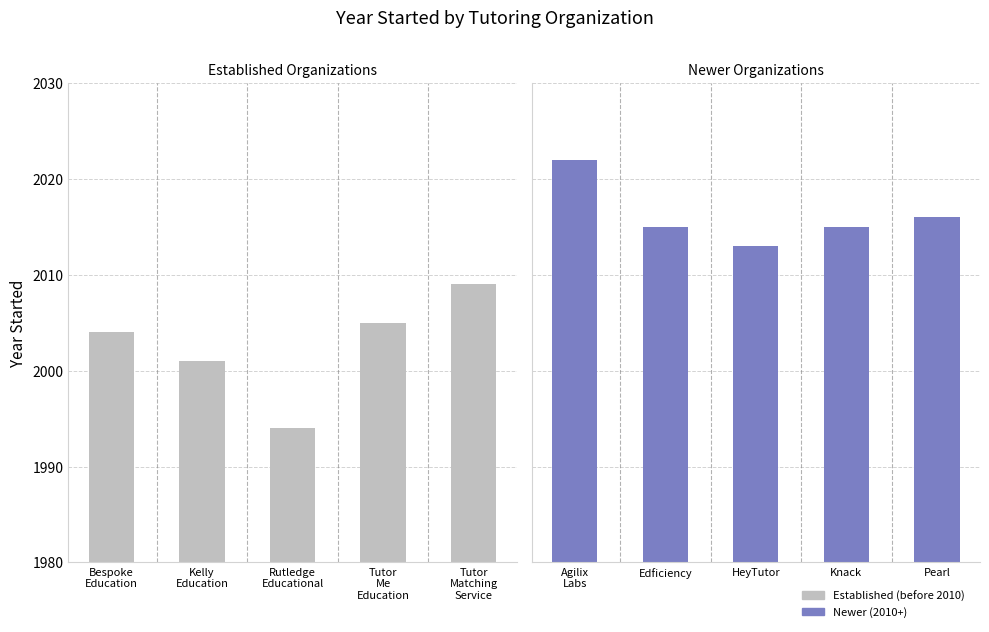

Reading left to right, what are all the values shown in this chart?

Established (before 2010): 2004	2001	1994	2005	2009
Newer (2010+): 2022	2015	2013	2015	2016